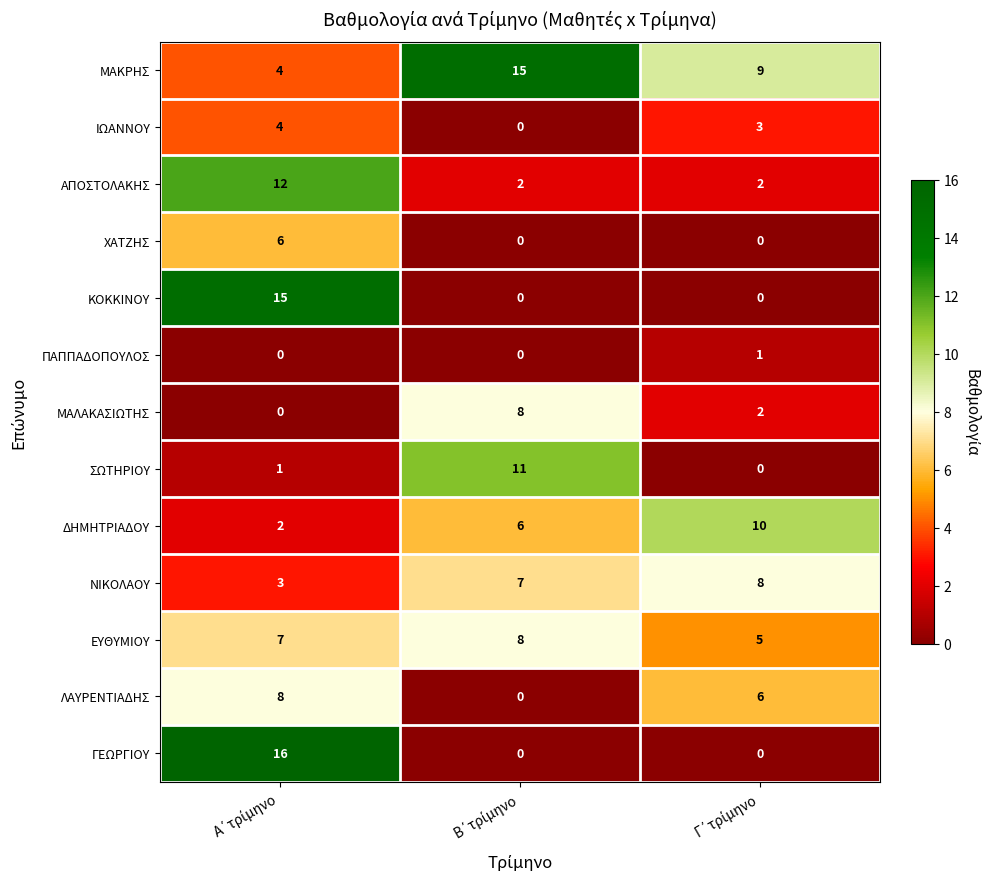

Which series has the widest spread of values?

ΓΕΩΡΓΙΟΥ